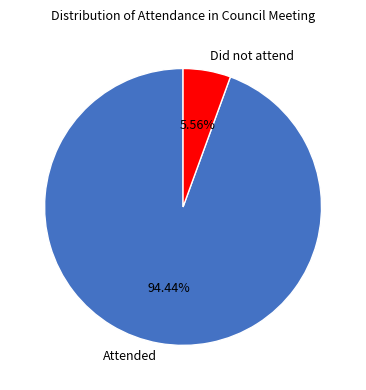

Is the sum of Attended and Did not attend greater than half?

Yes